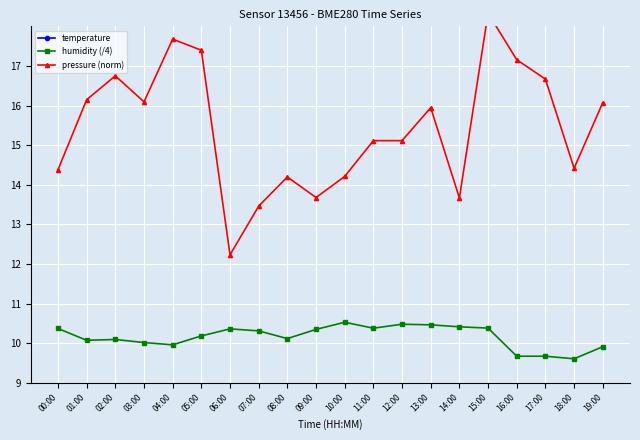

What is the difference between the humidity (/4) values at 08:00 and 03:00?

0.1